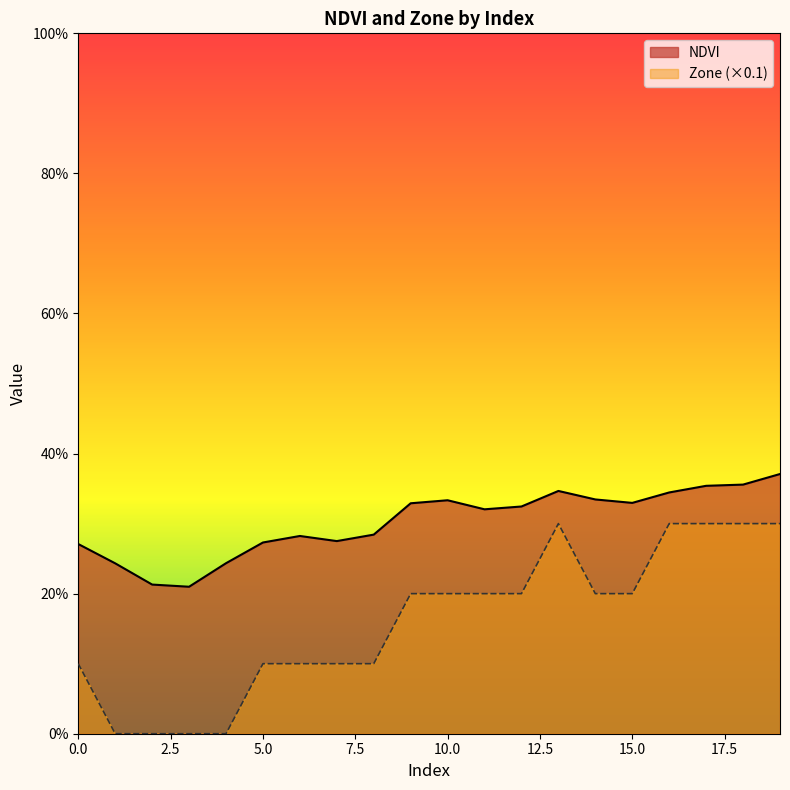

The Zone series shows -0.1 at 1. True or false?

False